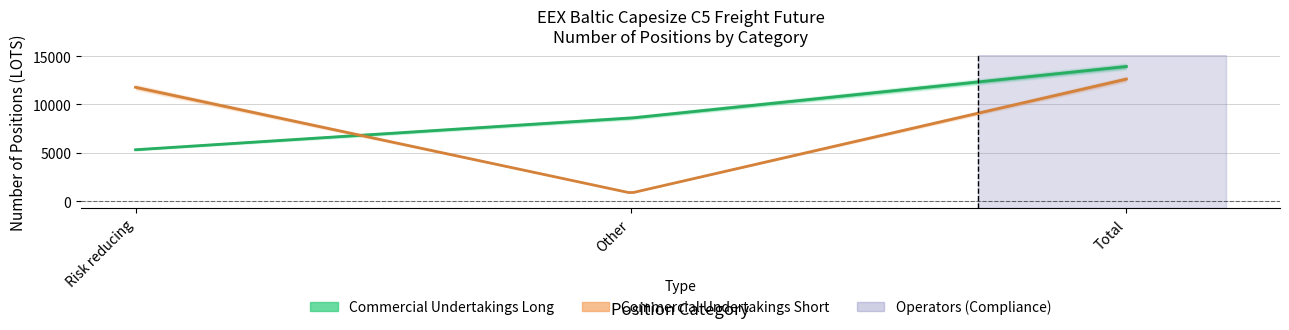

Between Risk reducing and Other, which series saw the biggest shift?

Commercial Undertakings Short